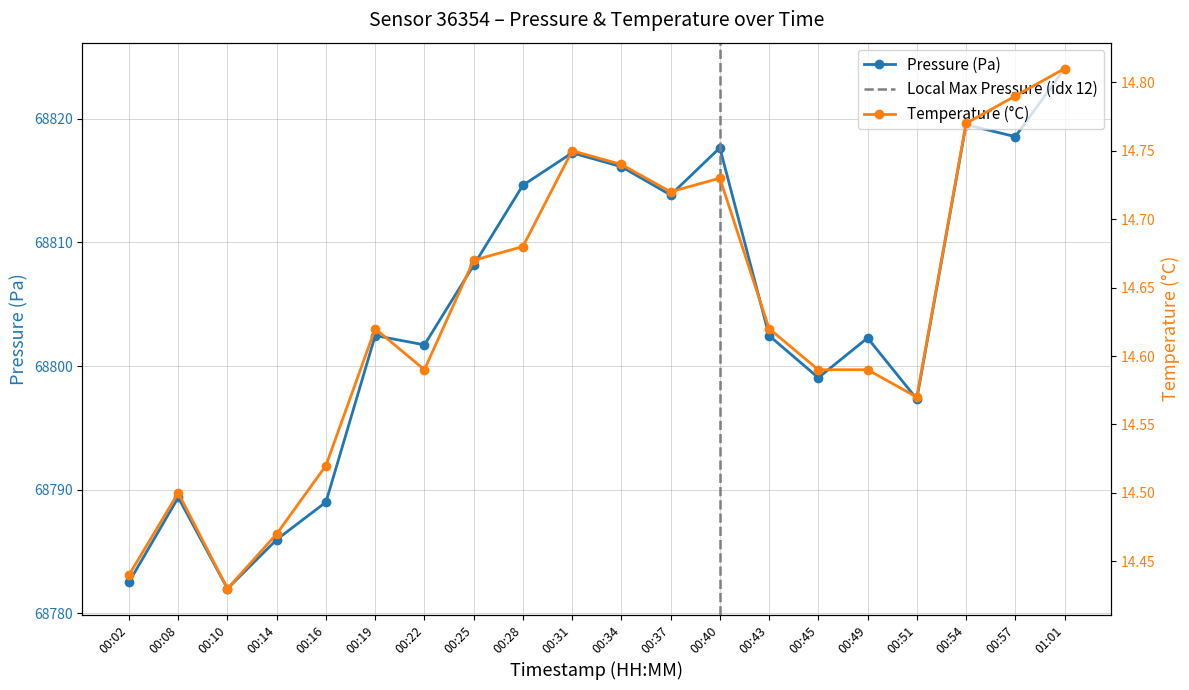

In pressure, how many points are lower than both neighbors (excluding endpoints)?

6